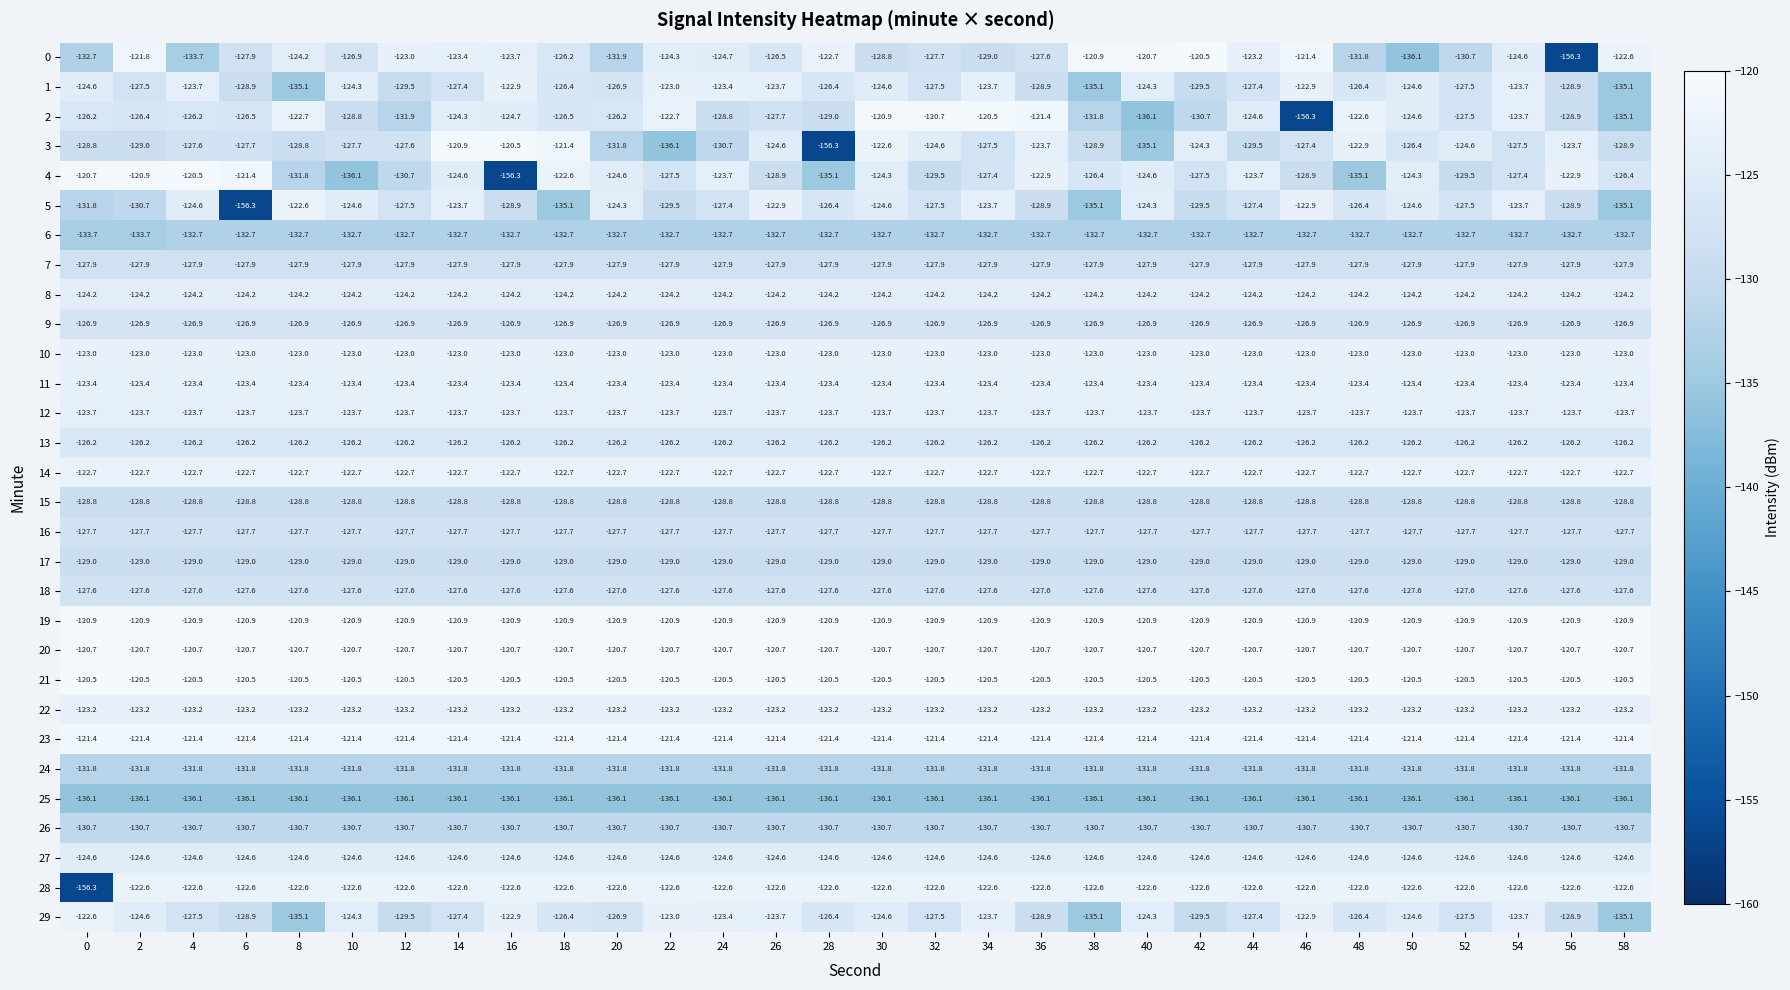

The 20 series shows -65.0 at 4. True or false?

False